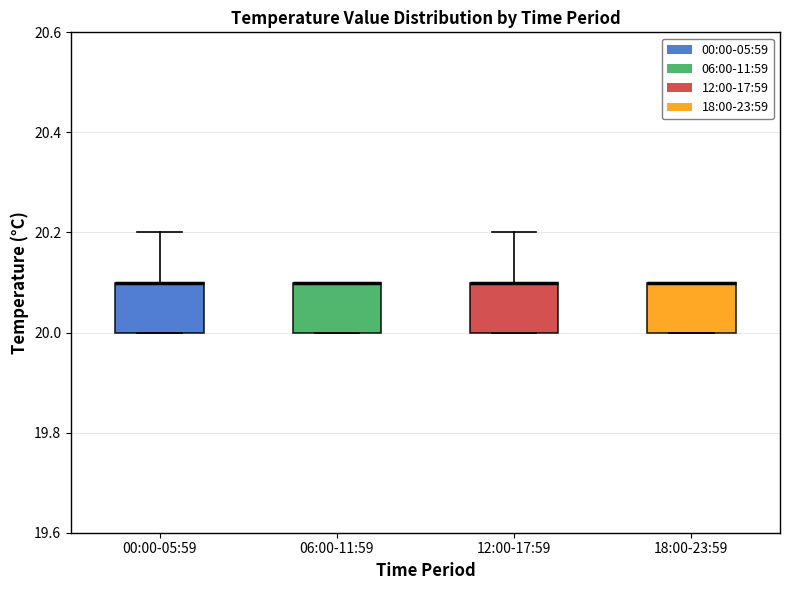

Reading left to right, read every box against the y-axis: the position of its median line, the range the box covers, and the ends of its whiskers. The values are not printed on the chart, so give them approximately, as read against the axis.

00:00-05:59: median 20.1 (drawn on the box's upper edge), box 20.0 to 20.1, whiskers 20.0 to 20.2
06:00-11:59: median 20.1 (drawn on the box's upper edge), box 20.0 to 20.1, whiskers 20.0 to 20.1
12:00-17:59: median 20.1 (drawn on the box's upper edge), box 20.0 to 20.1, whiskers 20.0 to 20.2
18:00-23:59: median 20.1 (drawn on the box's upper edge), box 20.0 to 20.1, whiskers 20.0 to 20.1